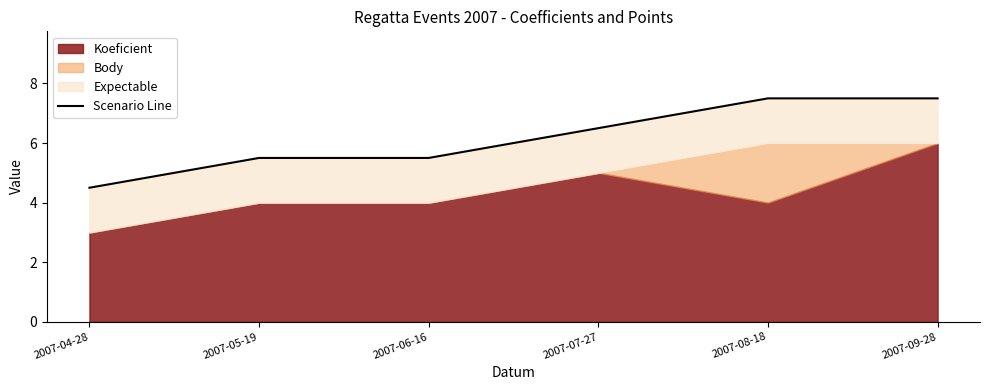

What is the value of the 2nd point from the left?

5.5